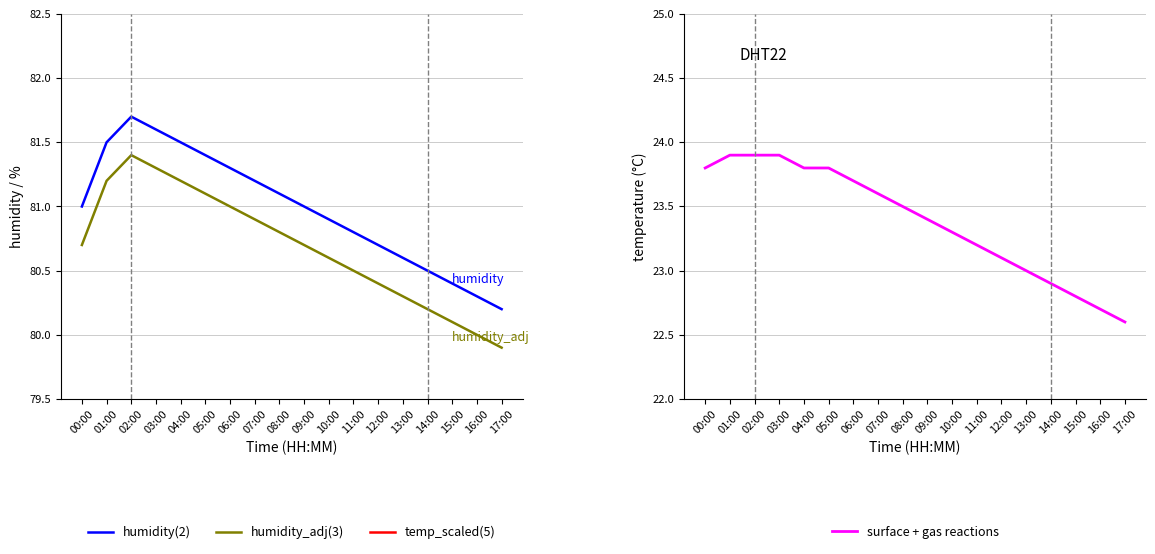

What is the difference between the humidity(2) values at 08:00 and 13:00?

0.5